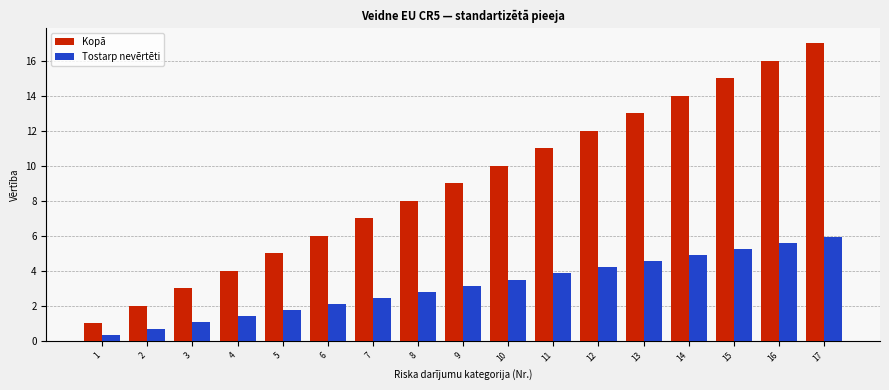

Between 3 and 12, which series saw the biggest shift?

Kopā